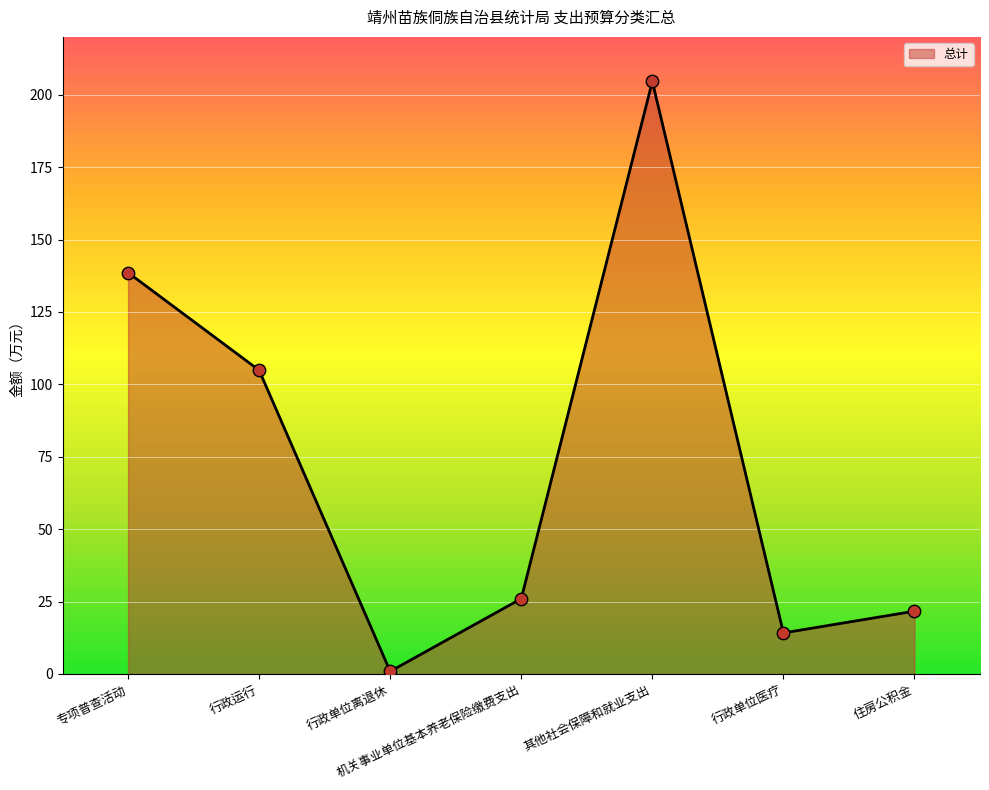

What is the ratio of the value at 其他社会保障和就业支出 to the value at 专项普查活动?

1.5